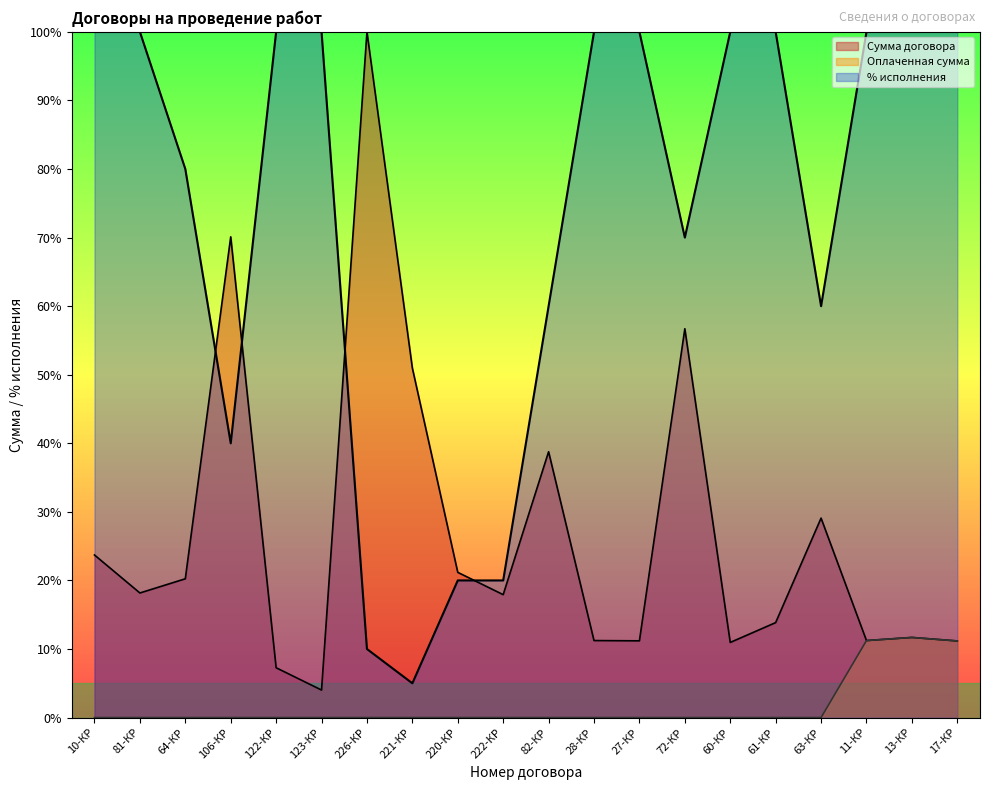

What is the label of the 8th point from the left?

221-КР